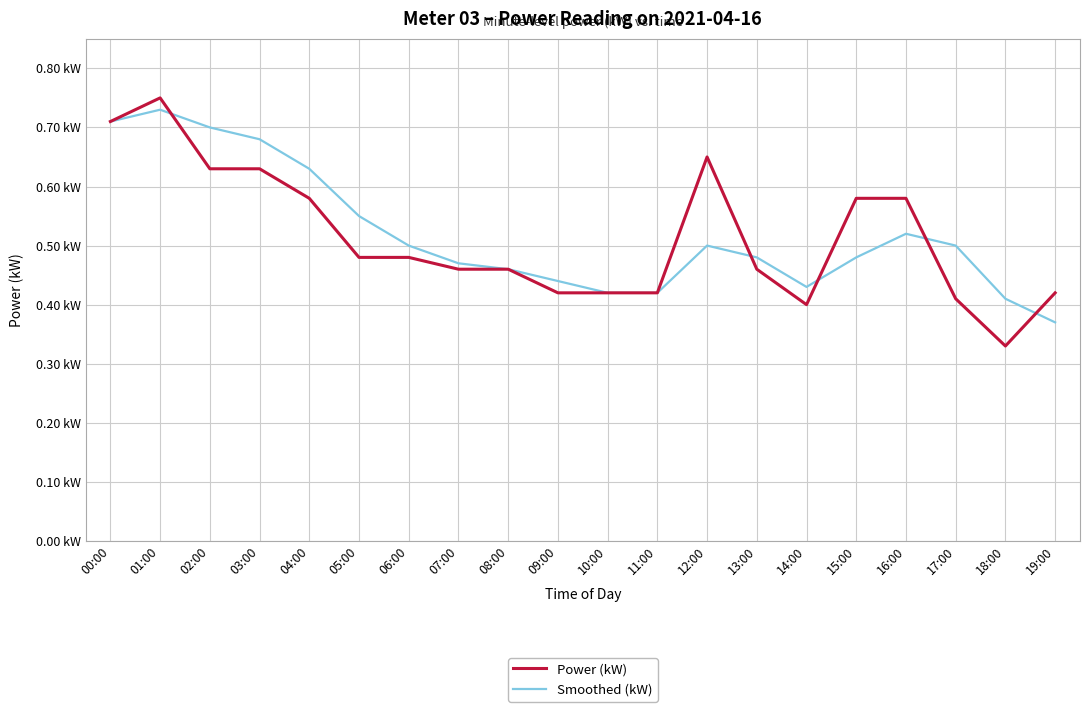

At which label is Smoothed (kW) closest to 0?

19:00